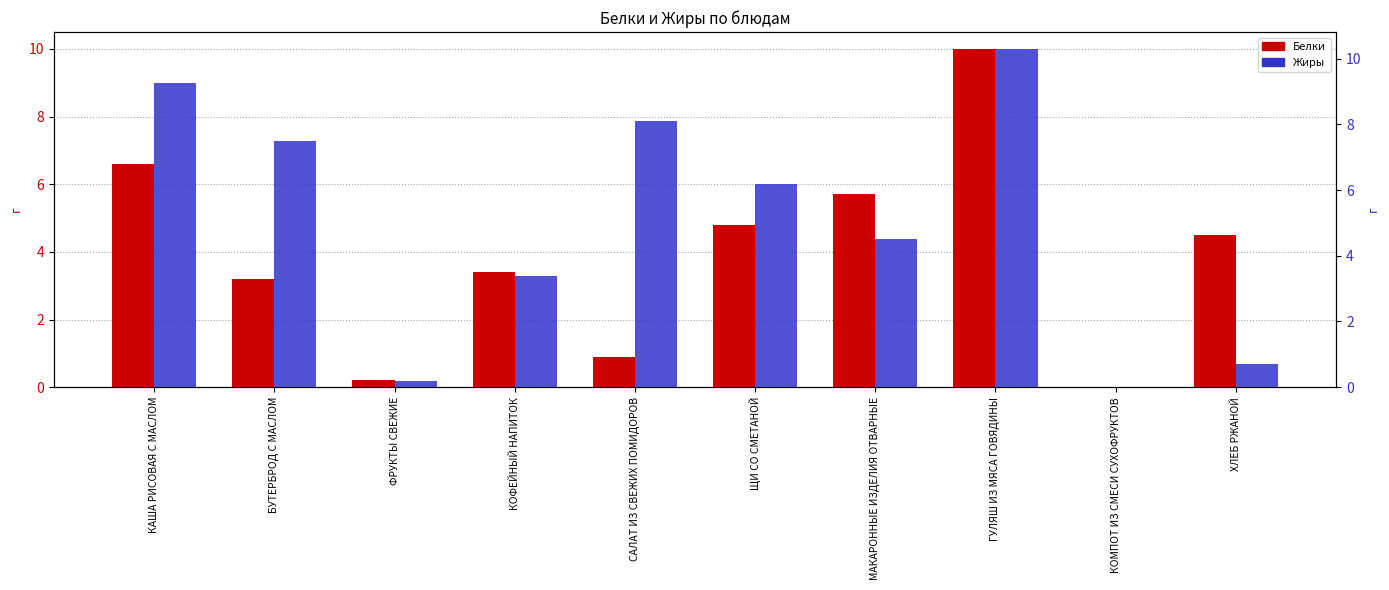

What is the maximum value shown in the chart?

10.3